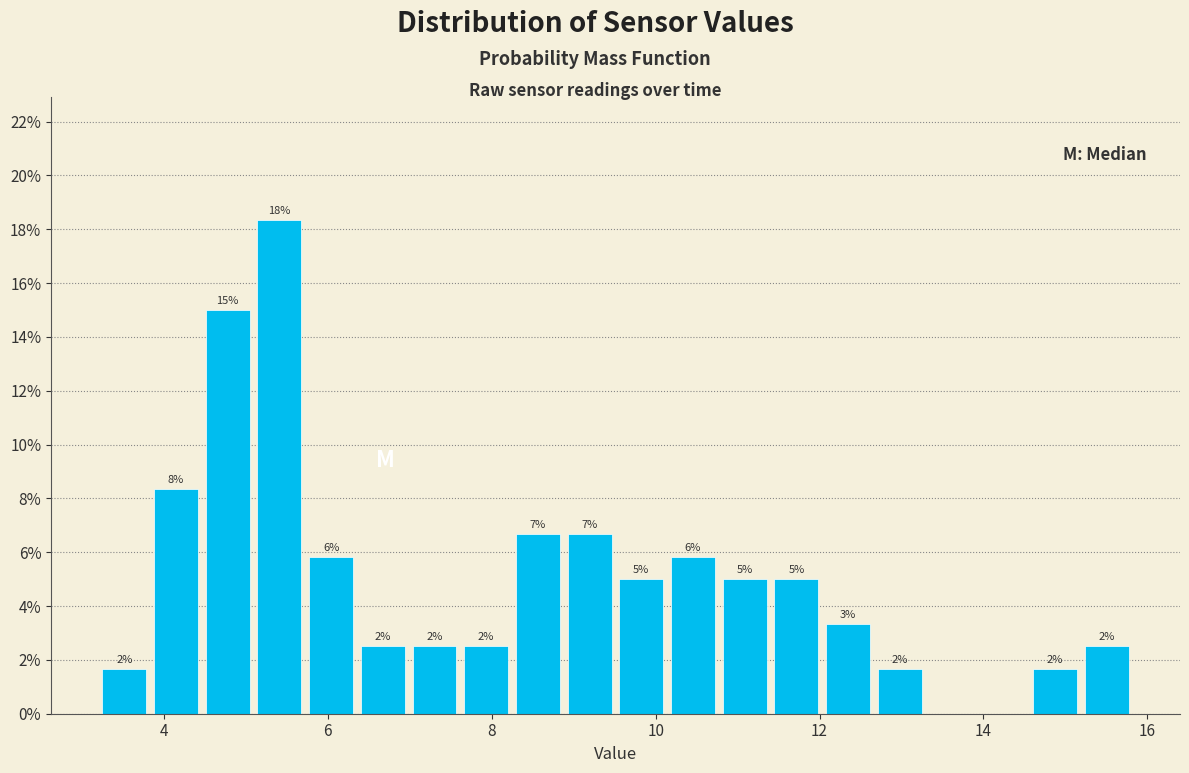

Around what value on the x-axis is the tallest bar? Give the approximate position of its centre, as read against the axis.

5.4